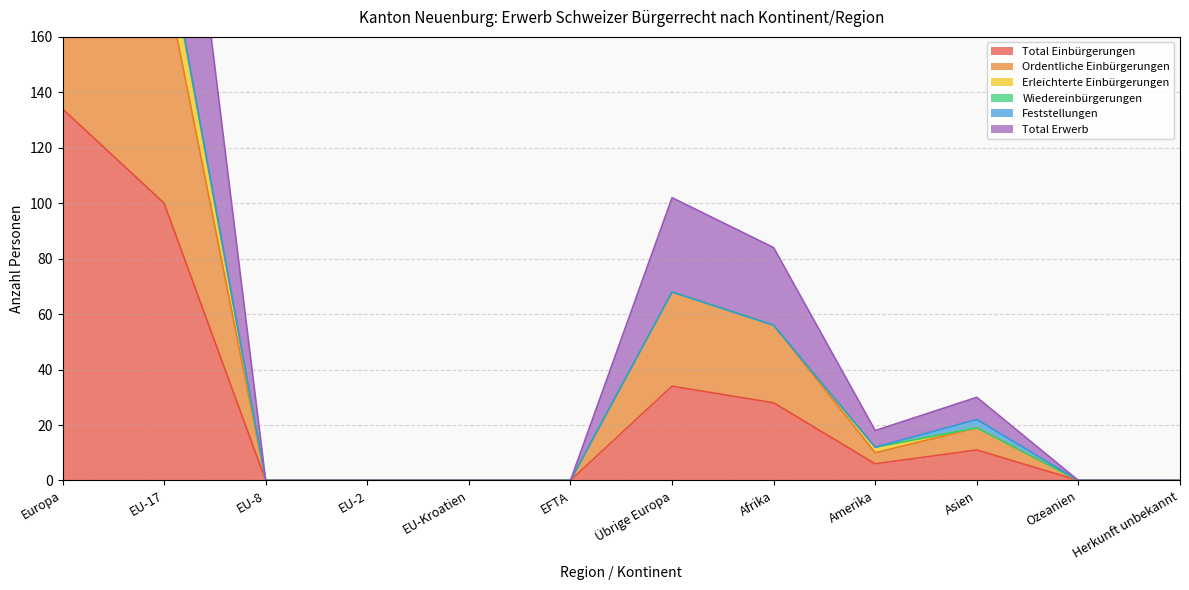

What is the difference between the highest and lowest values at Afrika?

28